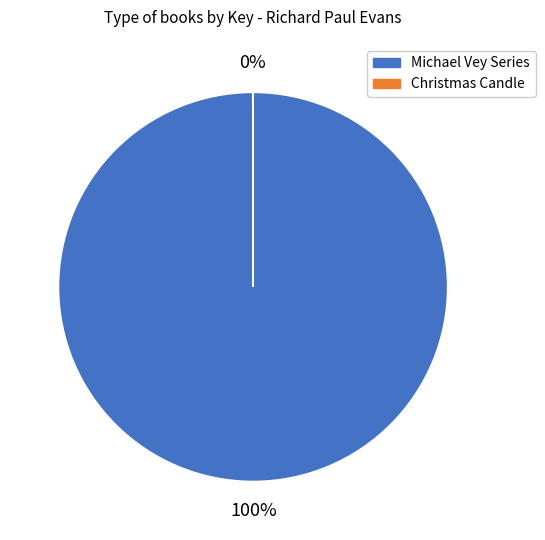

To the nearest percent, what is the average slice percentage?

50%